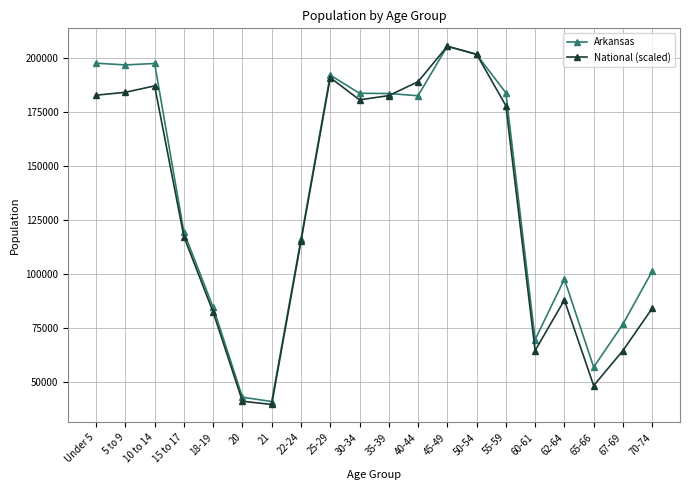

True or false: National (scaled) has more than 0 points higher than both neighbors.

True